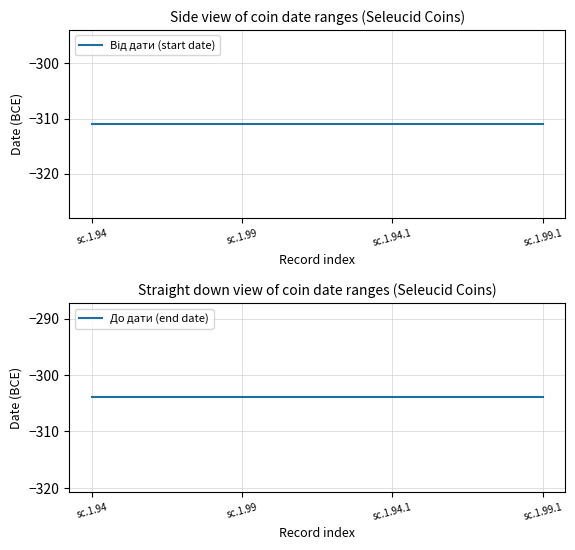

What is the sum of all До дати (end date) values?

-1216